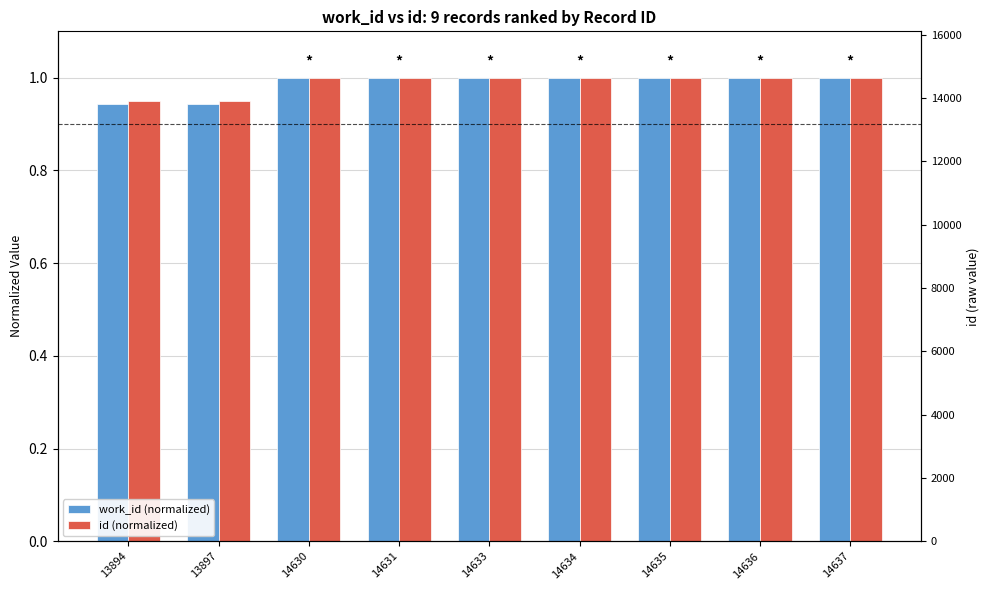

Between 14634 and 14631, which is larger?

14634